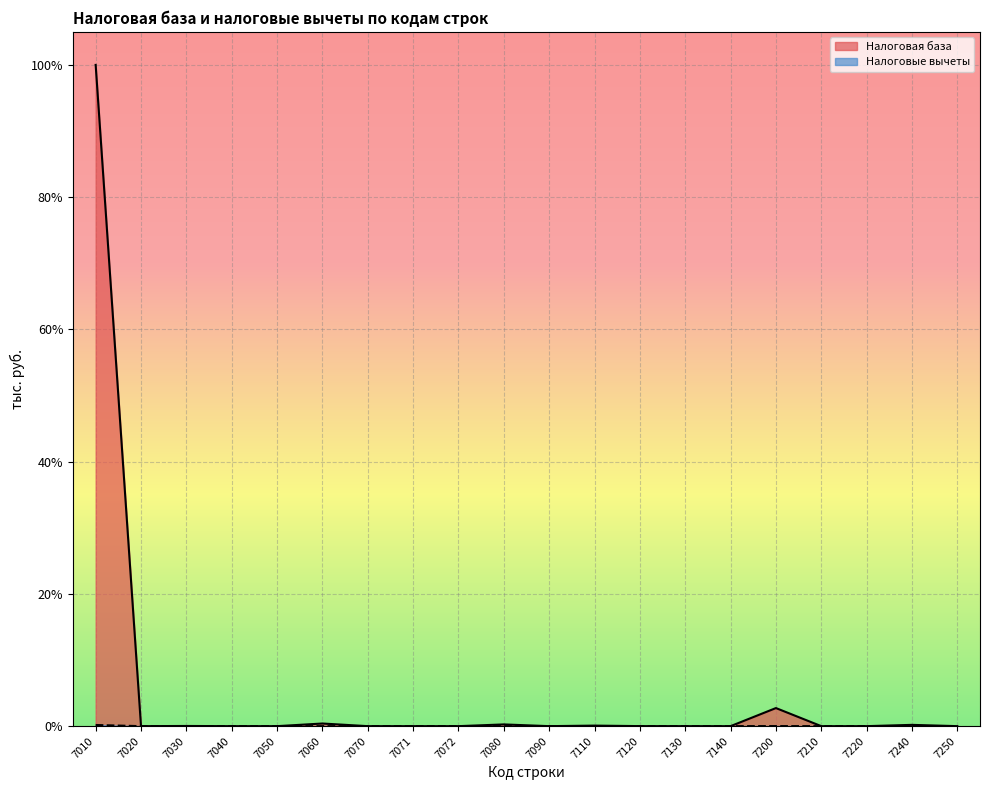

Is the value of Налоговые вычеты at 7060 greater than the value of Налоговая база at 7070?

No